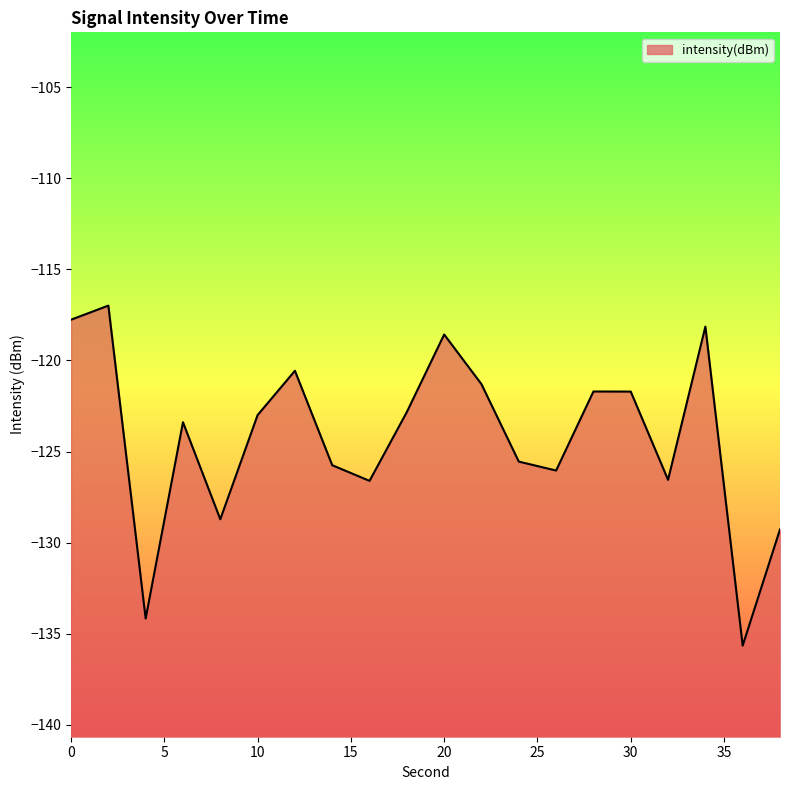

Reading right to left, what are all the values shown in this chart?

38=-129.3	36=-135.7	34=-118.1	32=-126.6	30=-121.7	28=-121.7	26=-126.0	24=-125.6	22=-121.3	20=-118.6	18=-122.8	16=-126.6	14=-125.7	12=-120.6	10=-123.0	8=-128.7	6=-123.4	4=-134.2	2=-117.0	0=-117.8